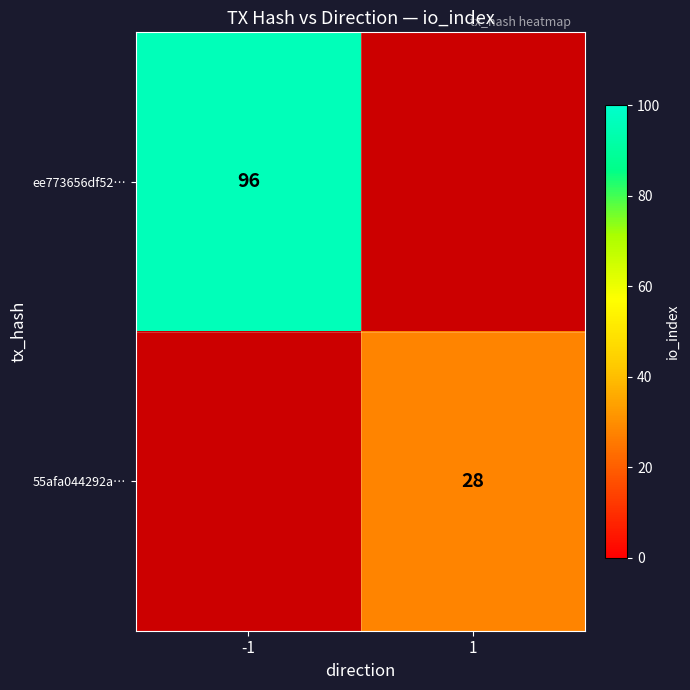

The value of ee773656df52… at -1 is 96. True or false?

True